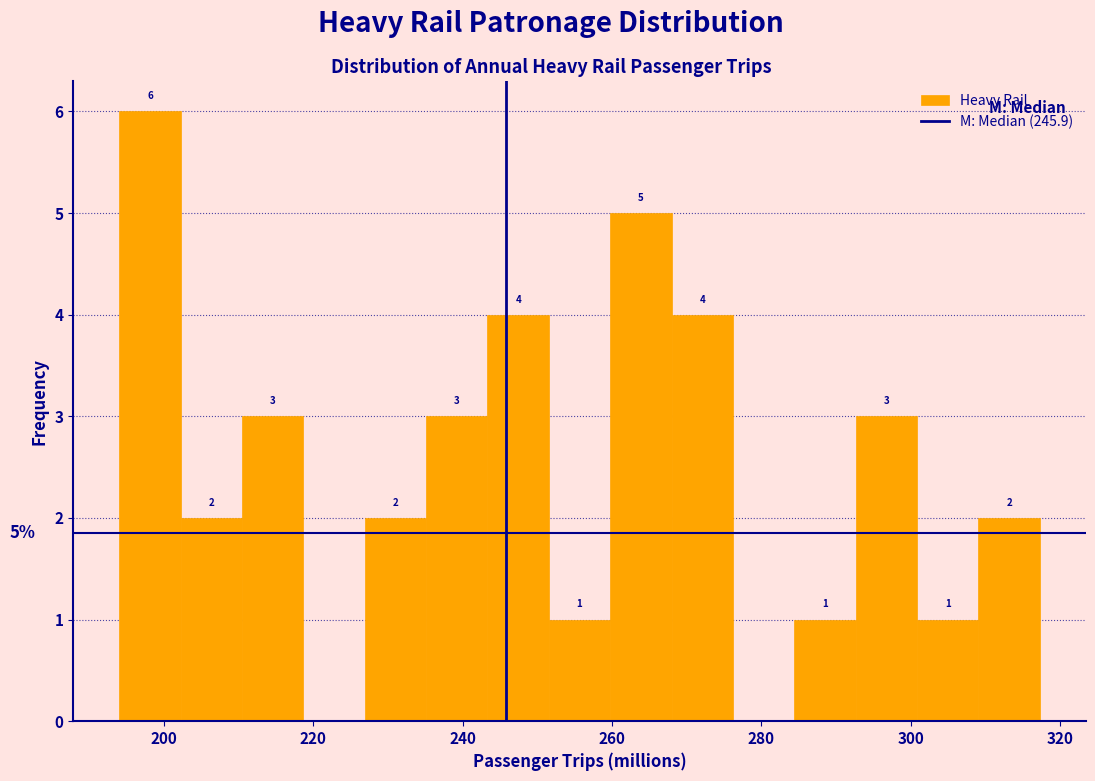

Which range on the x-axis has the tallest bar?

194 to 202